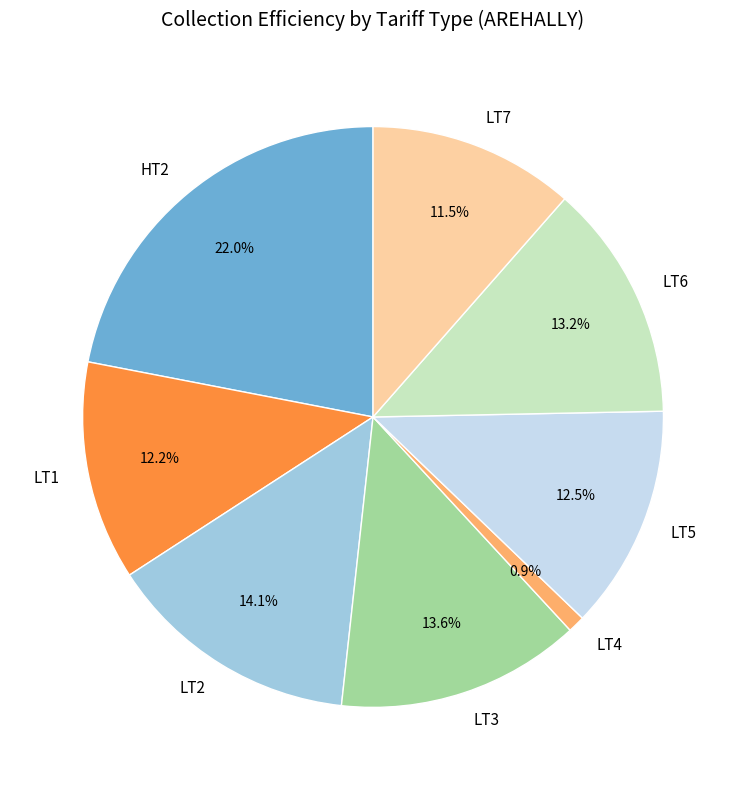

To the nearest percent, what is the difference between the largest and smallest slice percentages?

21%